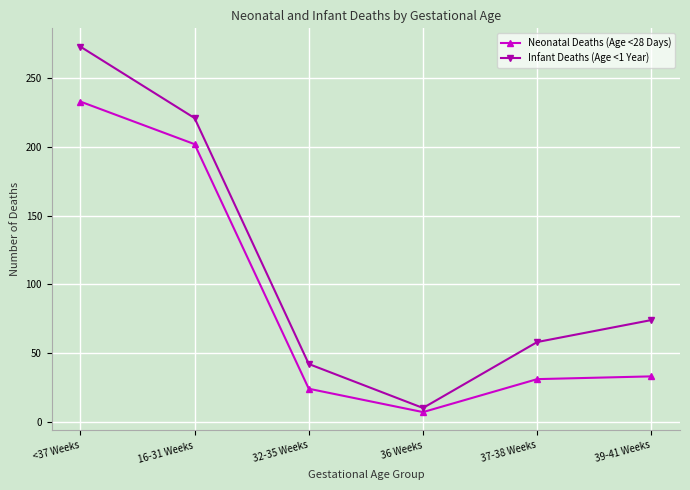

The Neonatal Deaths (Age <28 Days) series shows 6 at 32-35 Weeks. True or false?

False